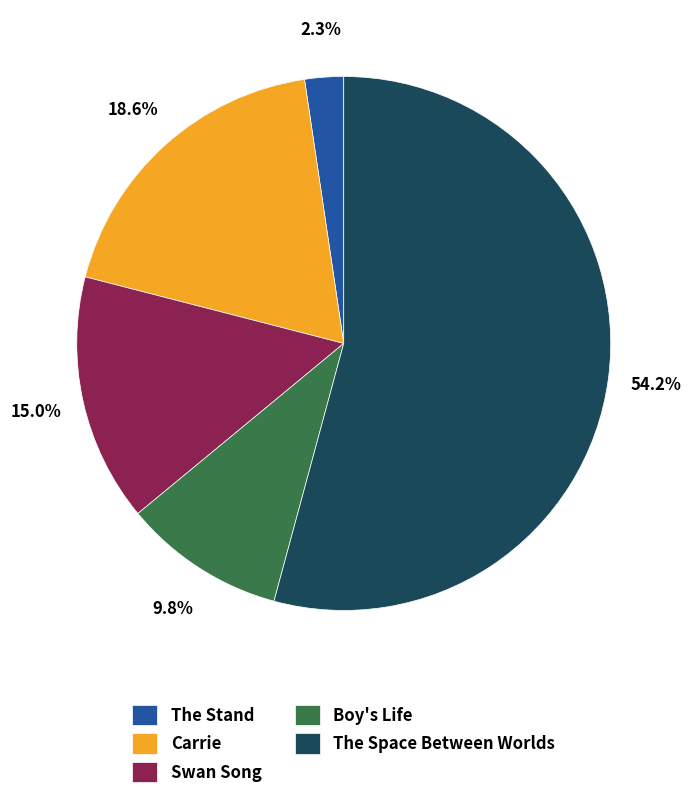

Does Carrie account for over 50% of the chart?

No